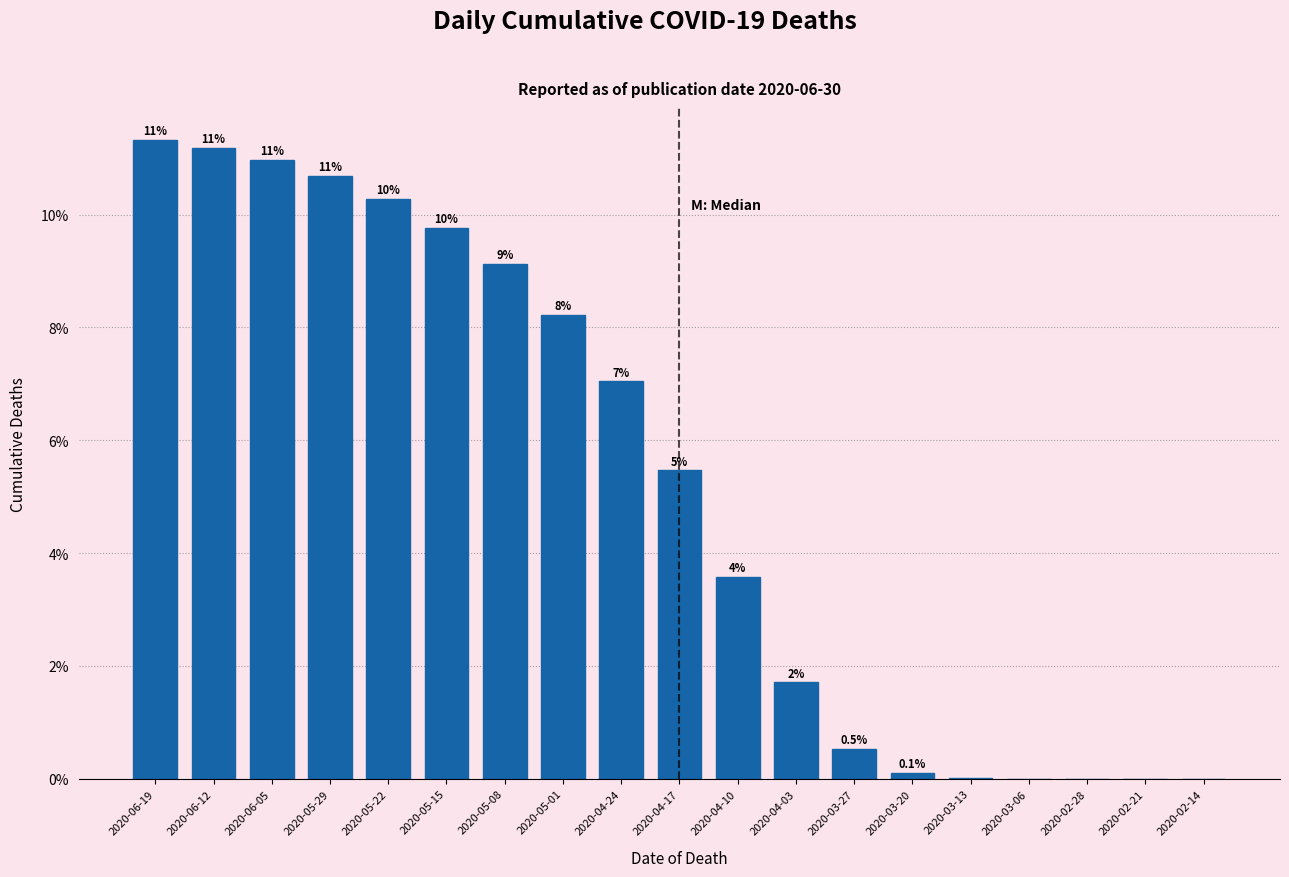

What is the greatest value displayed?

11.3